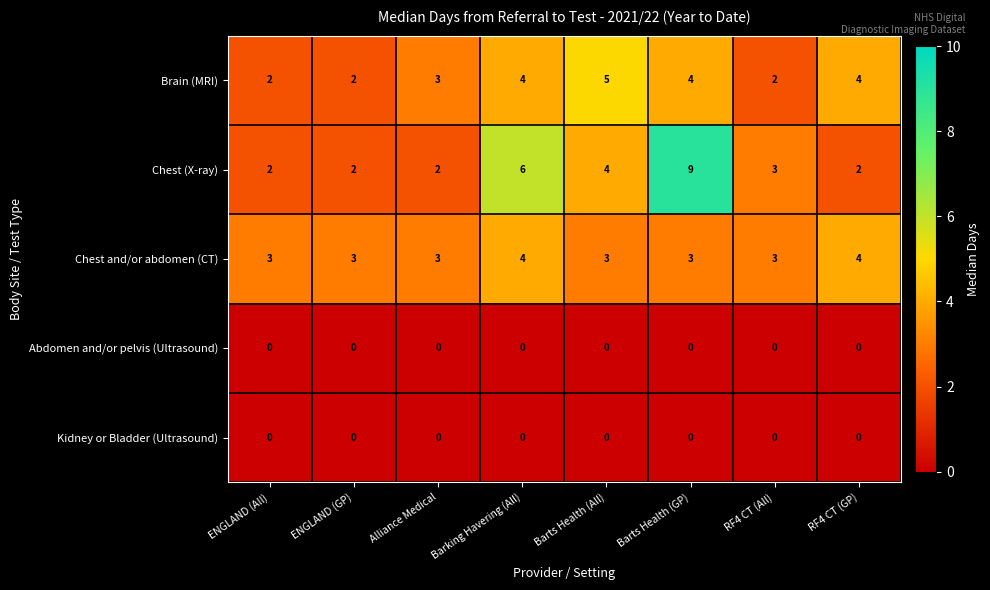

What is the spread (max minus min) of values at Barts Health (GP)?

9